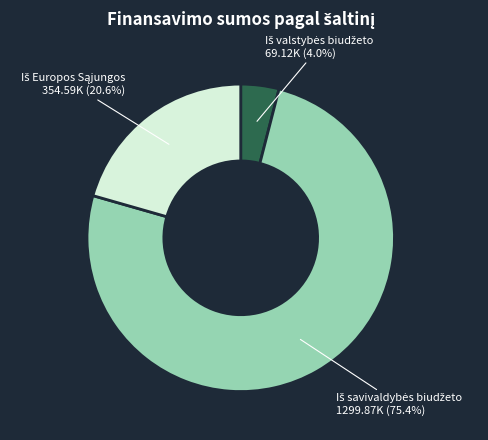

Count the number of slices in the pie.

3